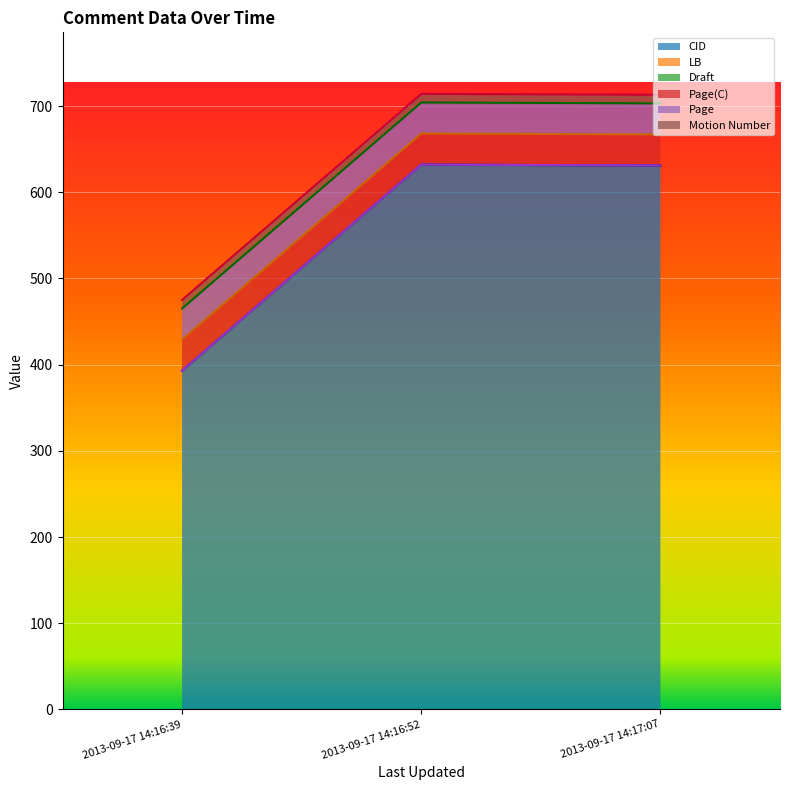

At which label does Page reach its peak?

2013-09-17 14:16:52